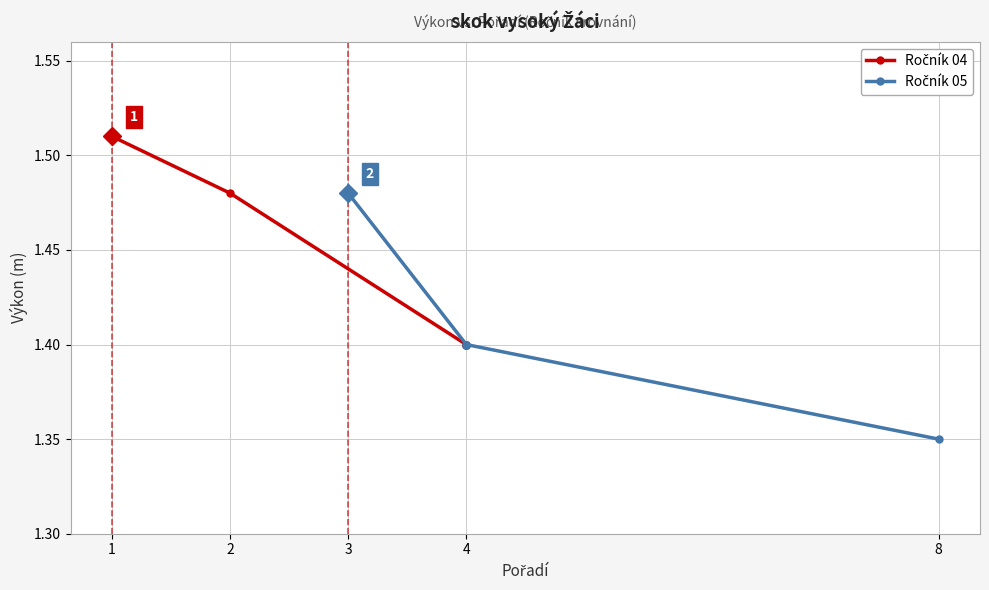

What is the value of the 3rd point from the left?

1.4